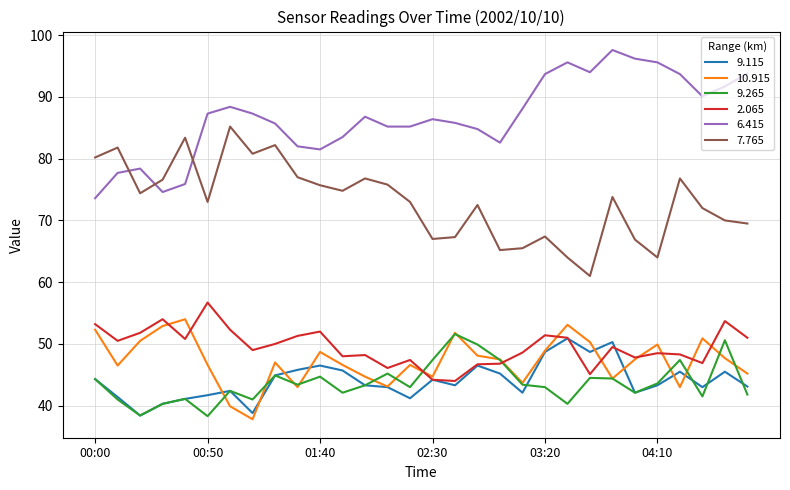

What is the minimum value shown in the chart?

37.8